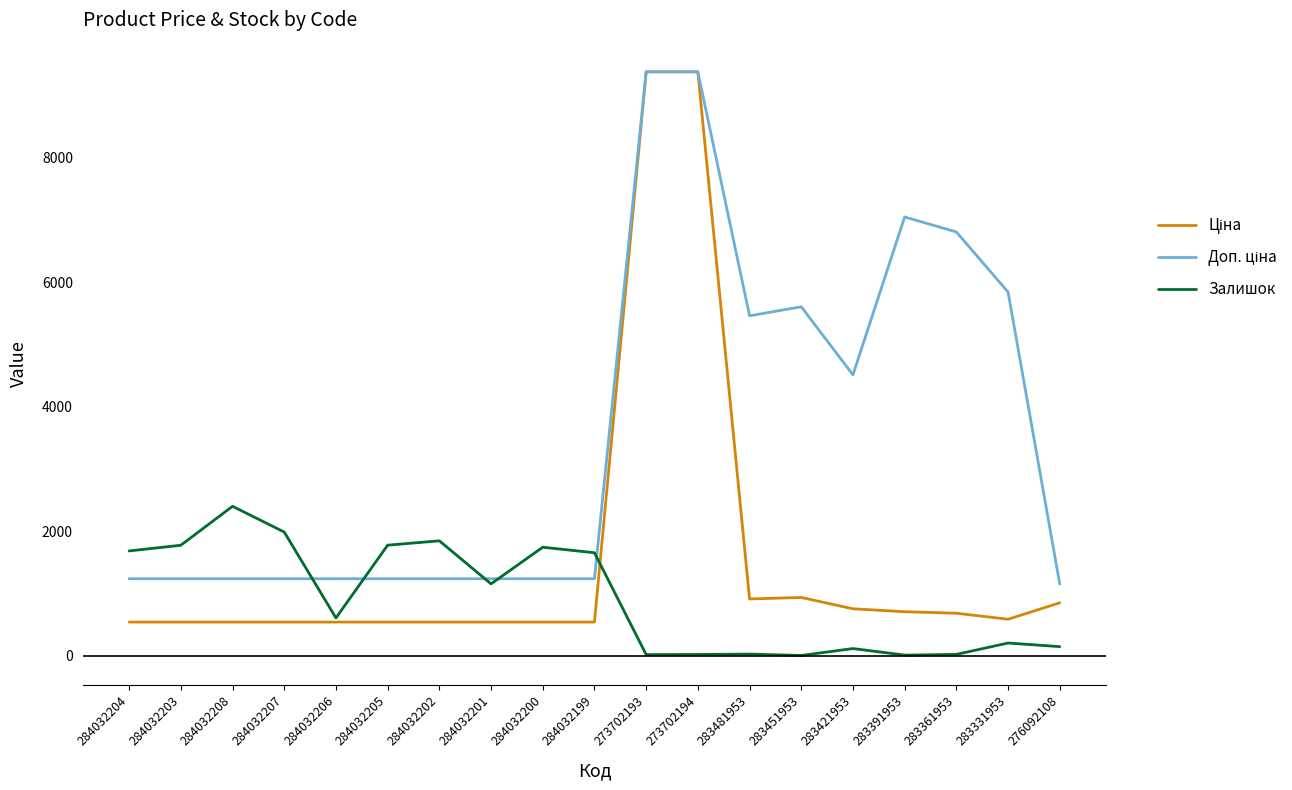

What is the average value of the Залишок series?

903.2